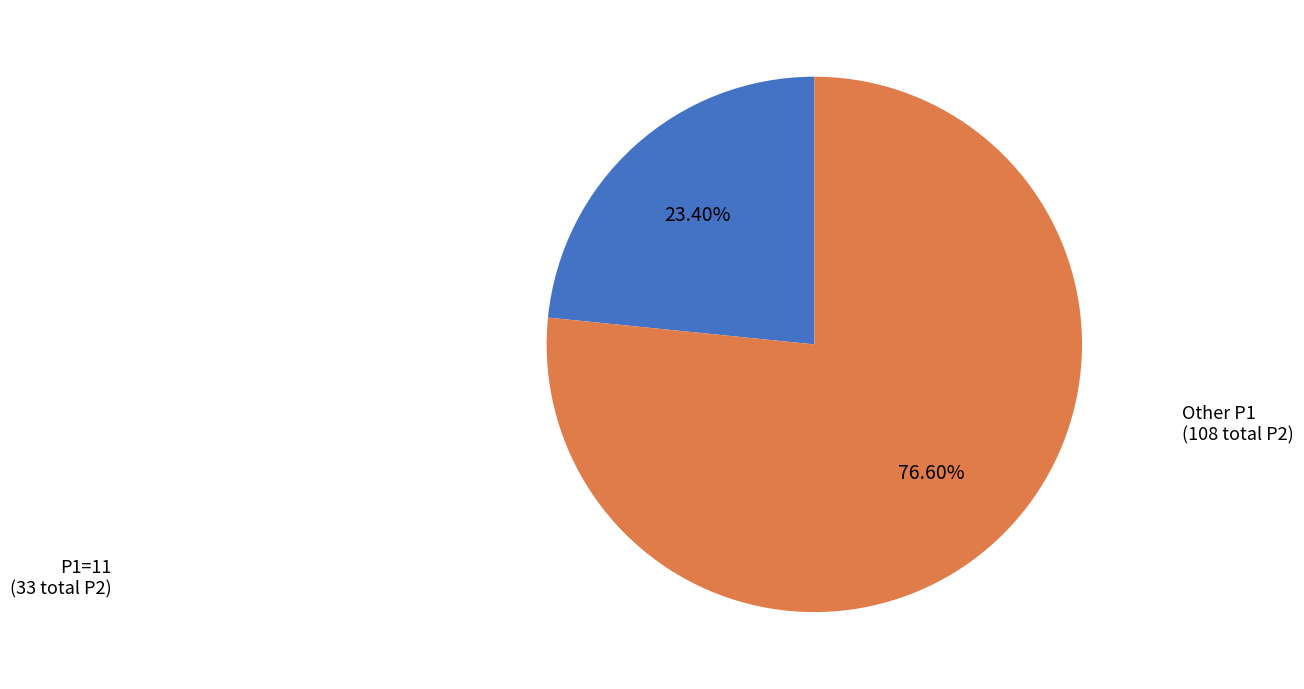

Is there any slice that represents more than half of the pie?

Yes